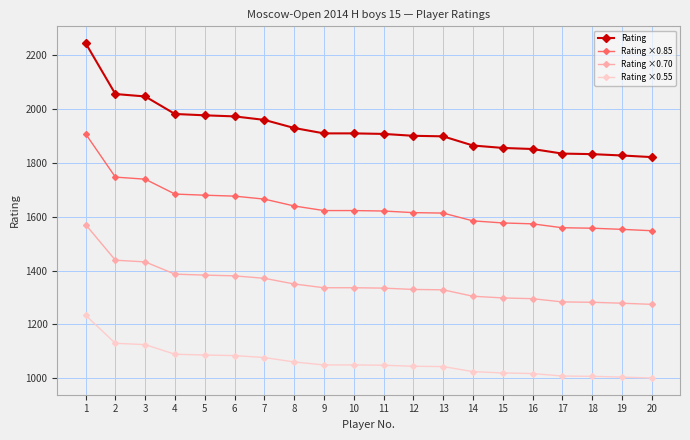

True or false: Rating ×0.85 and Rating ×0.70 cross at least once.

False